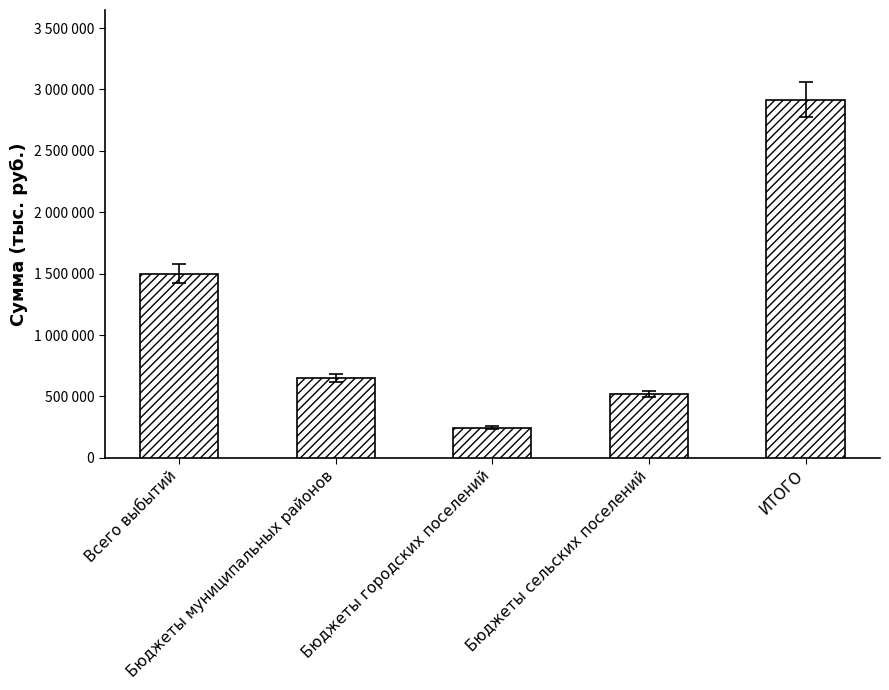

Reading right to left, extract all data points from this chart.

2917475	520375	247100	650000	1500000